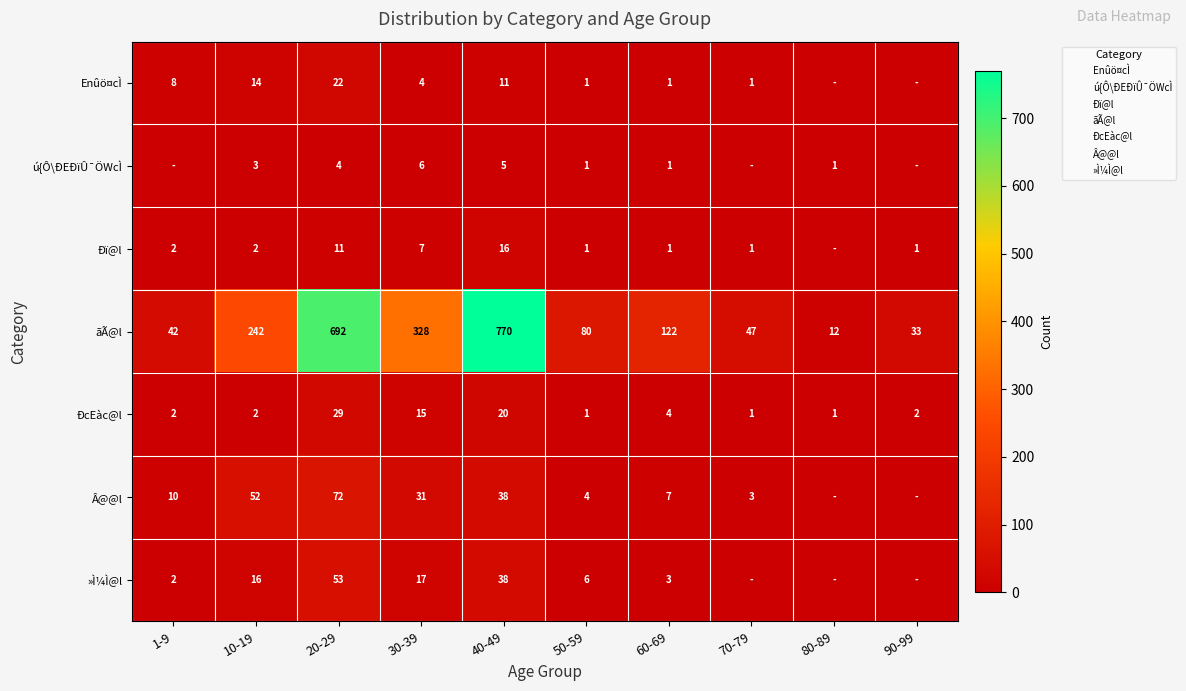

Count the number of data series in this chart.

7